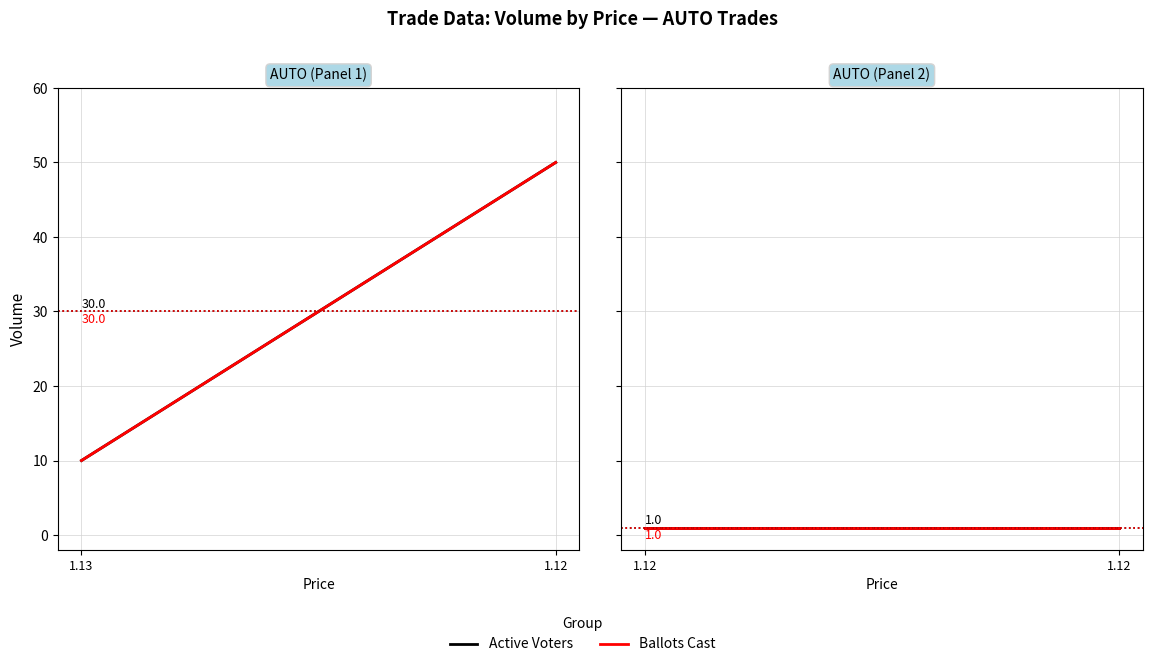

What is the total value across all series at 1?

2